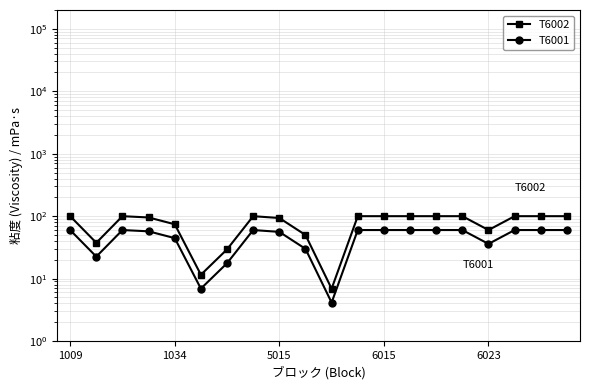

Is the value of T6002 at 6023 greater than the value of T6001 at 6015?

Yes